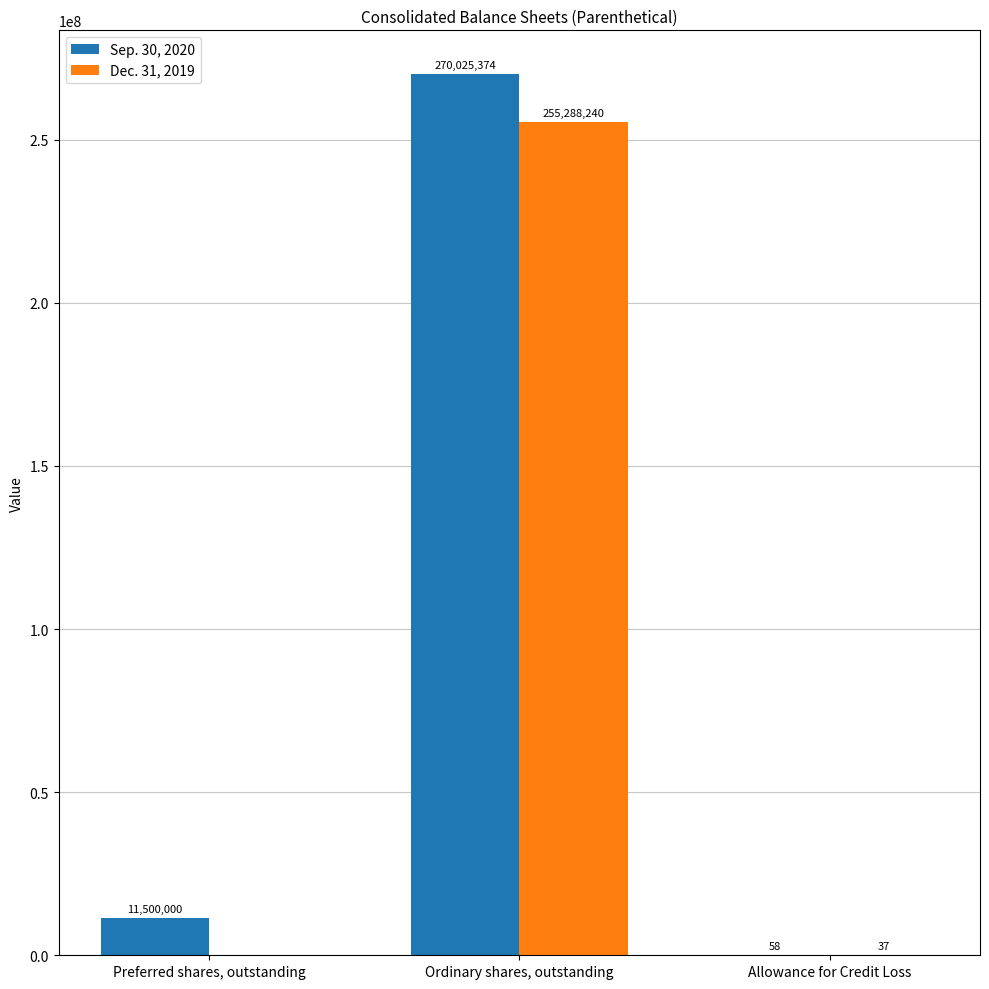

The Sep. 30, 2020 series shows 270025374 at Ordinary shares, outstanding. True or false?

True